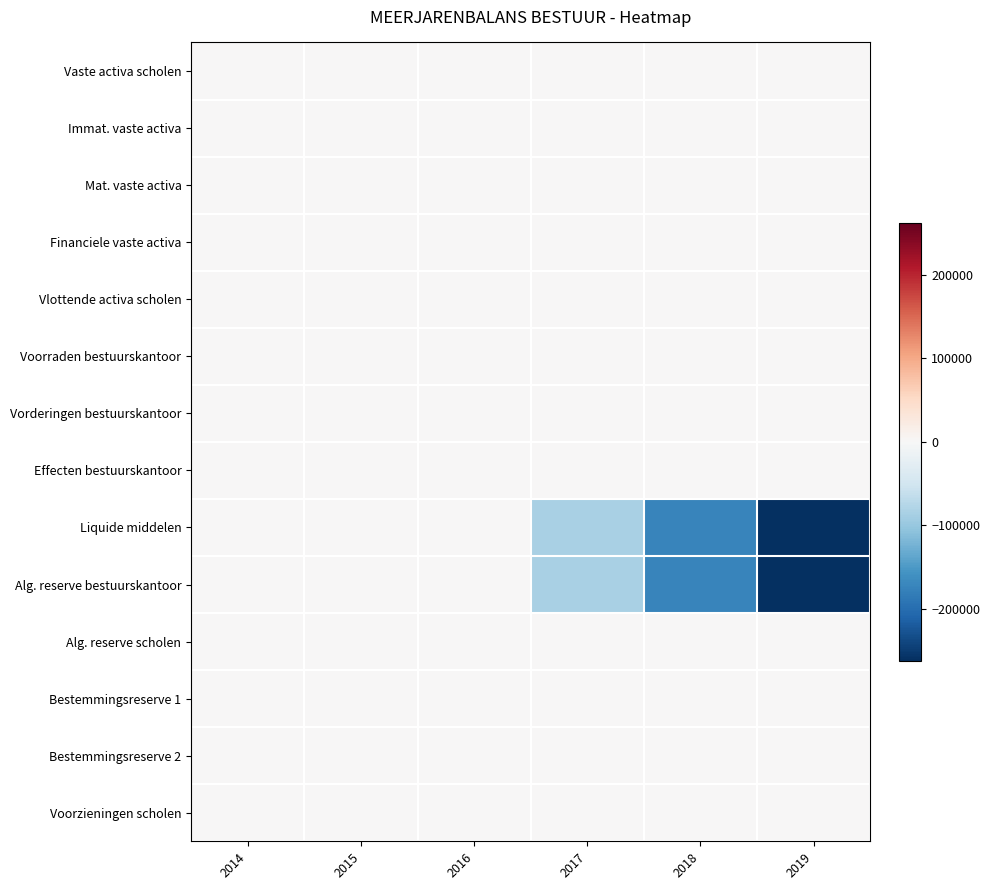

Reading left to right, what are all the values shown in this chart?

Vaste activa scholen: 2014=0.0	2015=0.0	2016=0.0	2017=0.0	2018=0.0	2019=0.0
Immat. vaste activa: 2014=0.0	2015=0.0	2016=0.0	2017=0.0	2018=0.0	2019=0.0
Mat. vaste activa: 2014=0.0	2015=0.0	2016=0.0	2017=0.0	2018=0.0	2019=0.0
Financiele vaste activa: 2014=0.0	2015=0.0	2016=0.0	2017=0.0	2018=0.0	2019=0.0
Vlottende activa scholen: 2014=0.0	2015=0.0	2016=0.0	2017=0.0	2018=0.0	2019=0.0
Voorraden bestuurskantoor: 2014=0.0	2015=0.0	2016=0.0	2017=0.0	2018=0.0	2019=0.0
Vorderingen bestuurskantoor: 2014=0.0	2015=0.0	2016=0.0	2017=0.0	2018=0.0	2019=0.0
Effecten bestuurskantoor: 2014=0.0	2015=0.0	2016=0.0	2017=0.0	2018=0.0	2019=0.0
Liquide middelen: 2014=0.0	2015=0.0	2016=0.0	2017=-85430.7	2018=-172925.3	2019=-262461.1
Alg. reserve bestuurskantoor: 2014=0.0	2015=0.0	2016=0.0	2017=-85430.7	2018=-172925.3	2019=-262461.1
Alg. reserve scholen: 2014=0.0	2015=0.0	2016=0.0	2017=0.0	2018=0.0	2019=0.0
Bestemmingsreserve 1: 2014=0.0	2015=0.0	2016=0.0	2017=0.0	2018=0.0	2019=0.0
Bestemmingsreserve 2: 2014=0.0	2015=0.0	2016=0.0	2017=0.0	2018=0.0	2019=0.0
Voorzieningen scholen: 2014=0.0	2015=0.0	2016=0.0	2017=0.0	2018=0.0	2019=0.0